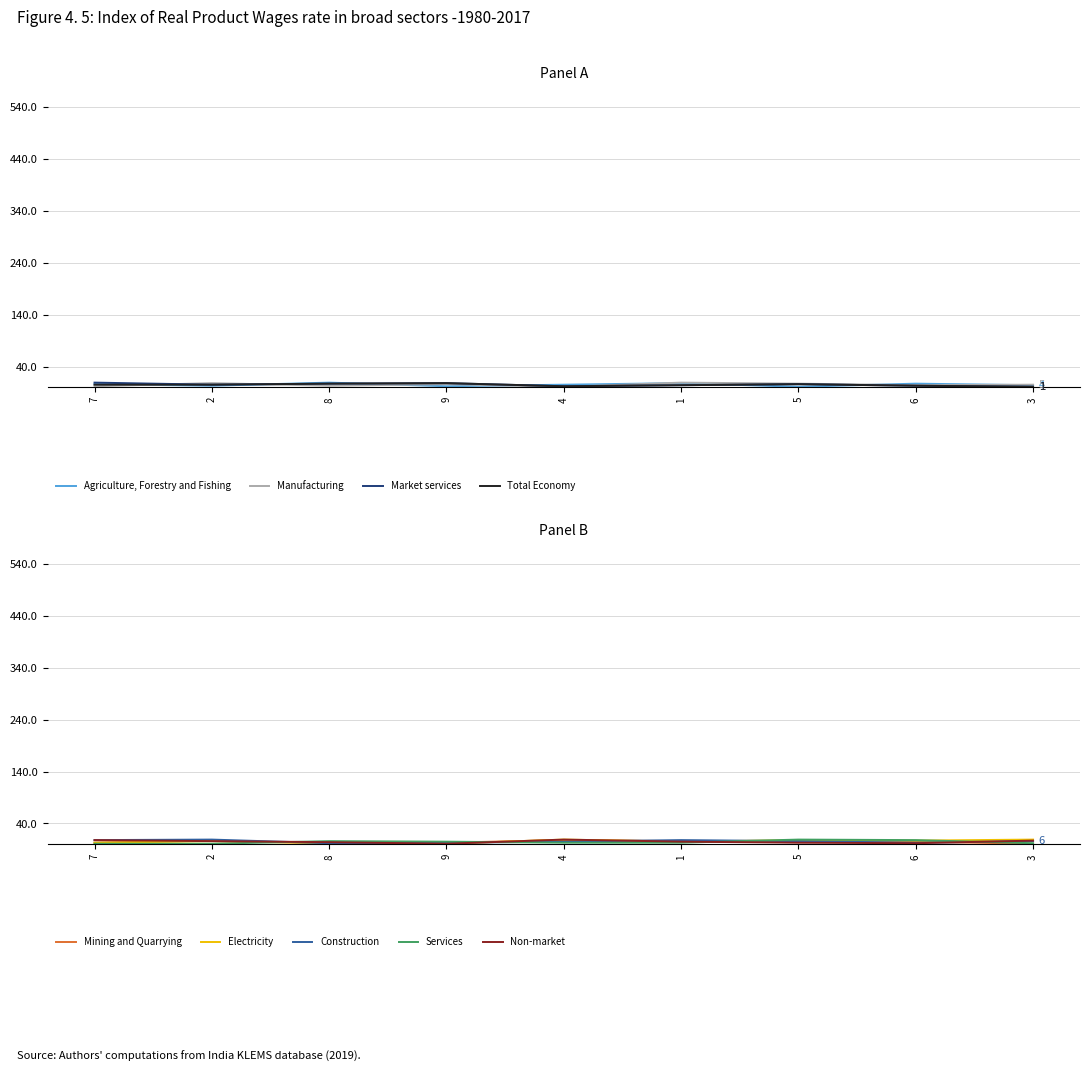

What is the label of the 8th point from the left?

6